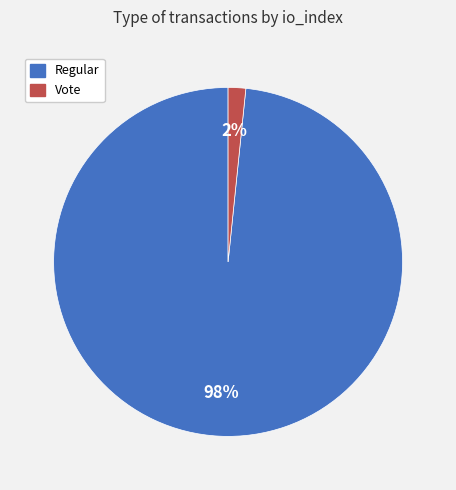

To the nearest percent, what is the average slice percentage?

50%